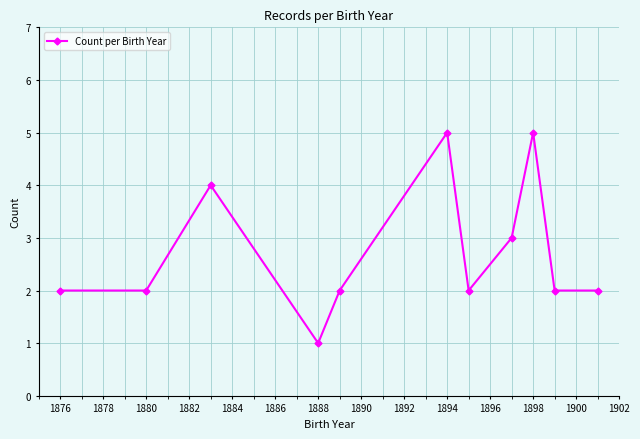

Reading right to left, what are all the values shown in this chart?

2	2	5	3	2	5	2	1	4	2	2